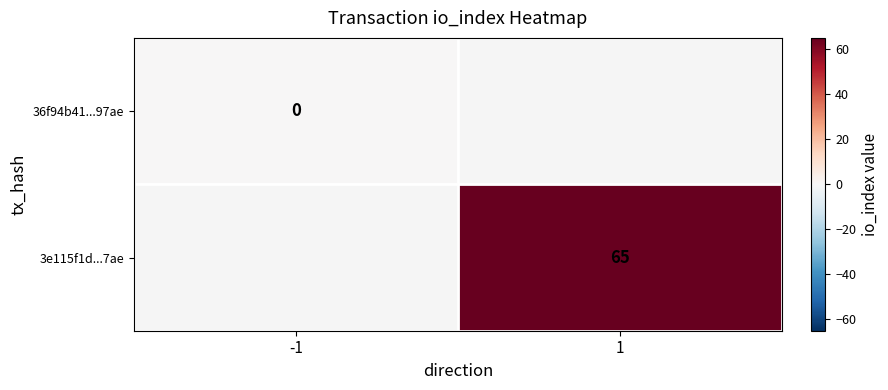

True or false: 3e115f1d...7ae has a value of 94 at 1.

False